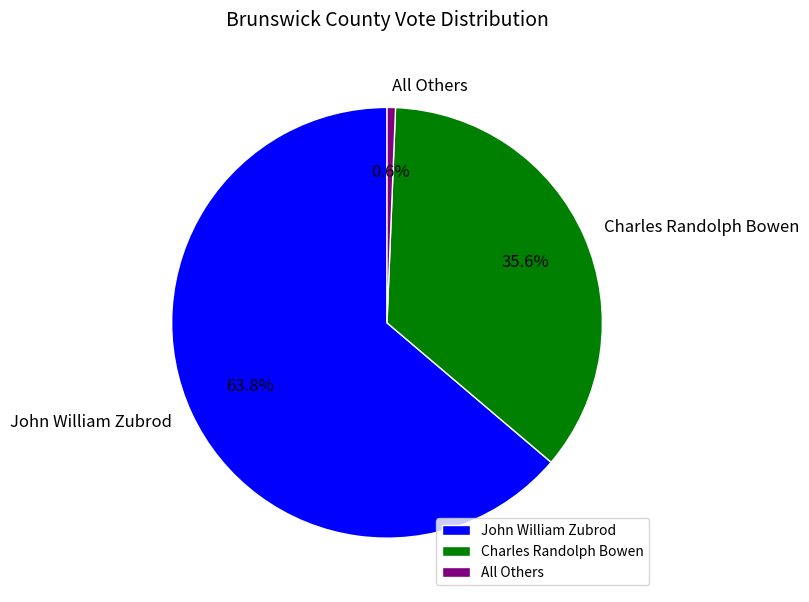

Which slice is the smallest?

All Others